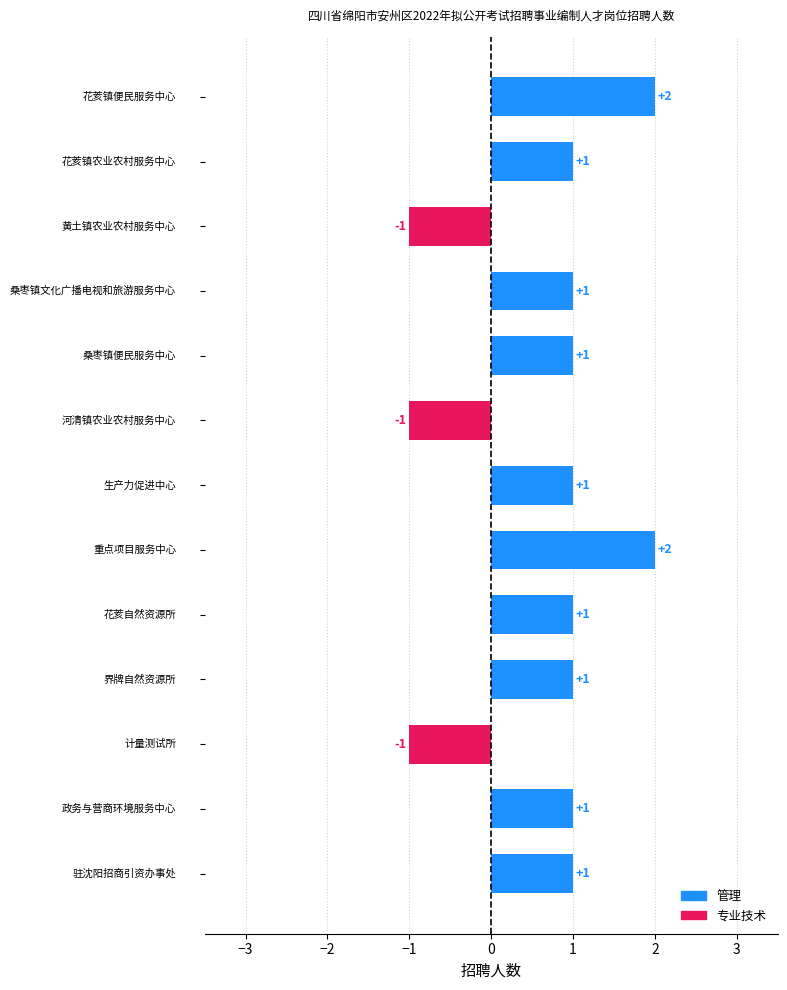

How many values are below 1?

3